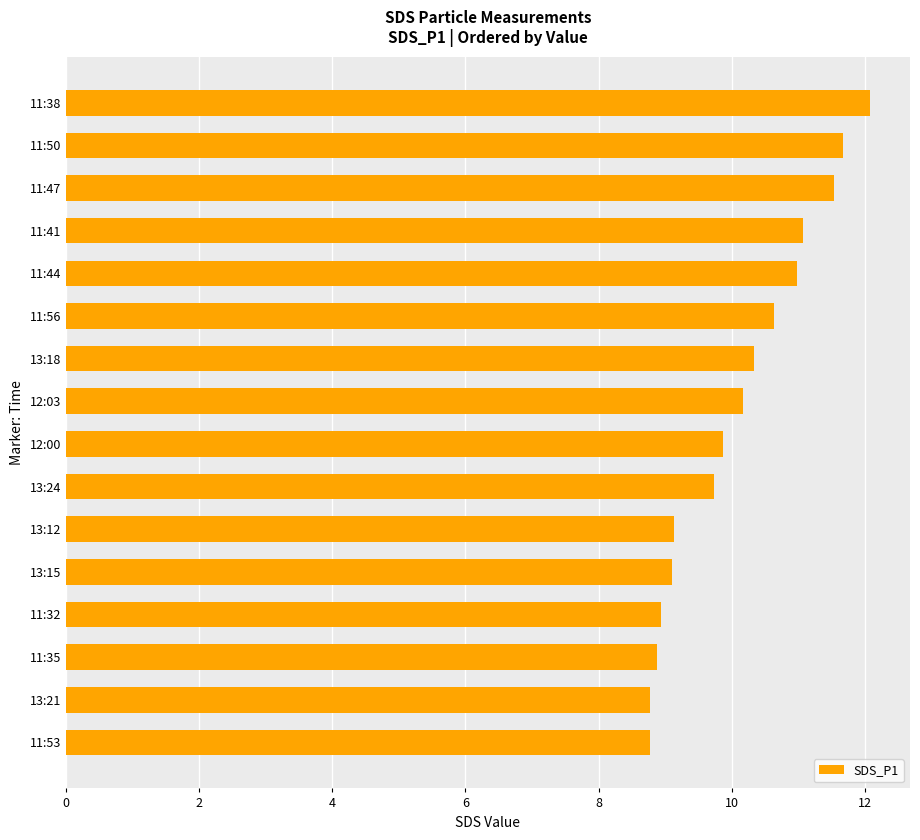

Is it true that the value at 13:24 is 5.9?

False